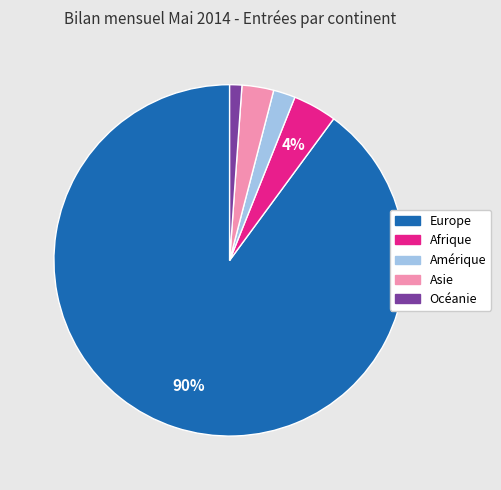

How many segments does this pie chart have?

5